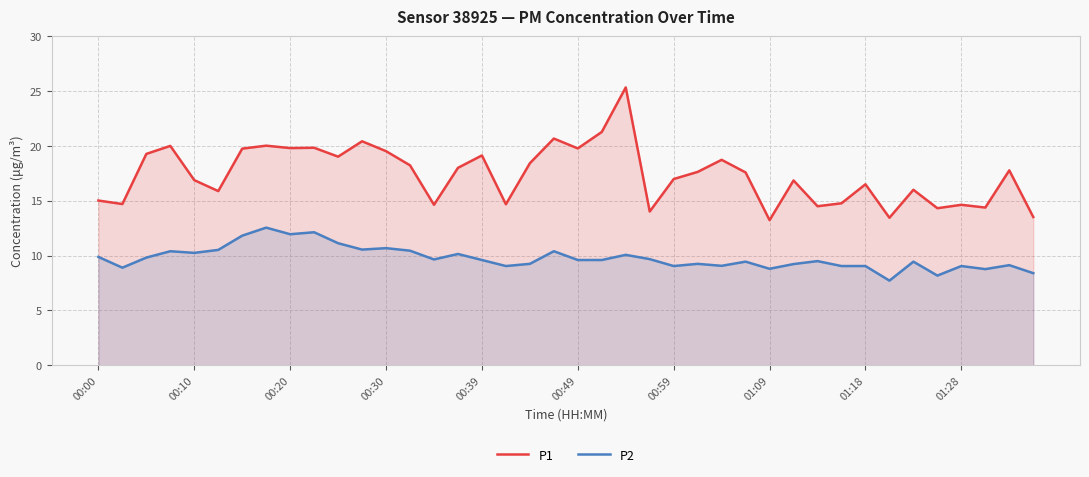

What position from the left is 21?

22